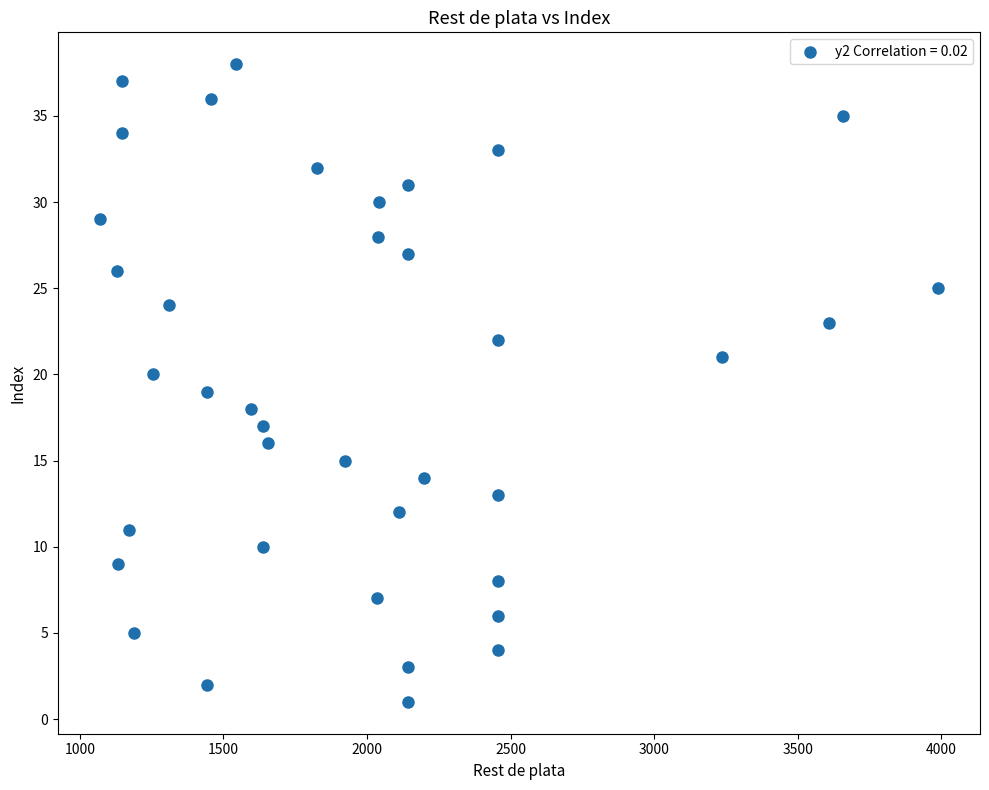

What is the range of Y values (max minus min)?

37